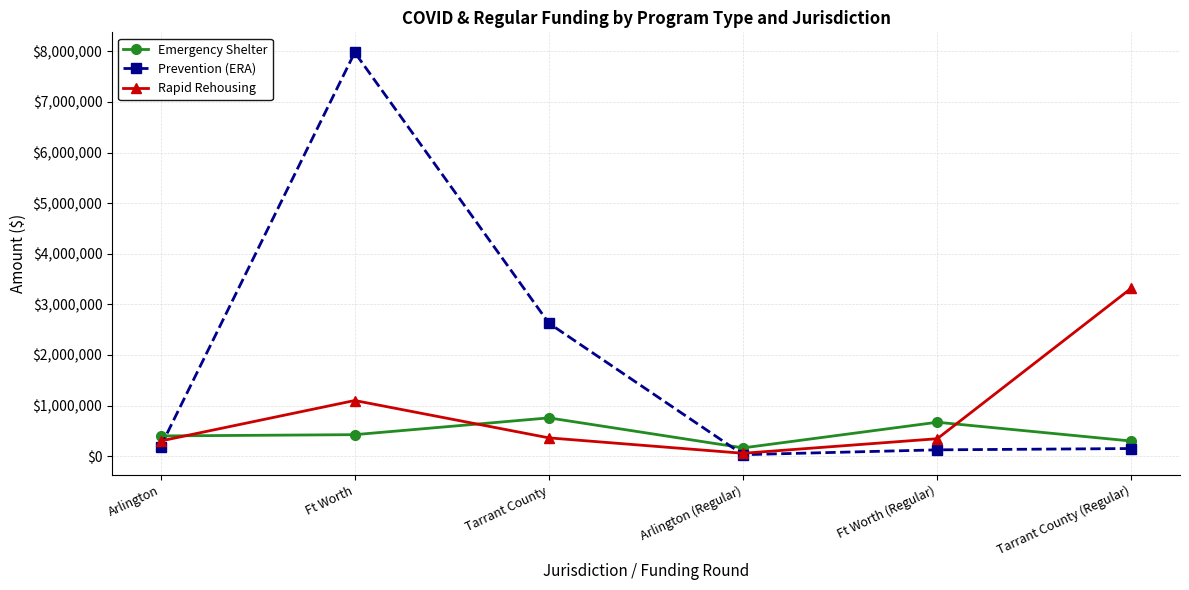

The Rapid Rehousing series shows 345004 at Ft Worth (Regular). True or false?

True